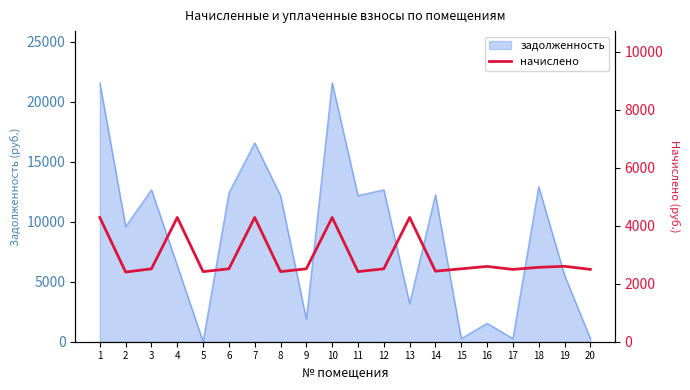

Reading left to right, extract all data points from this chart.

1=4286.5	2=2403.5	3=2515.8	4=4286.5	5=2418.8	6=2515.8	7=4286.5	8=2418.8	9=2515.8	10=4286.5	11=2418.8	12=2515.8	13=4286.5	14=2434.1	15=2515.8	16=2597.4	17=2495.3	18=2566.8	19=2602.5	20=2495.3